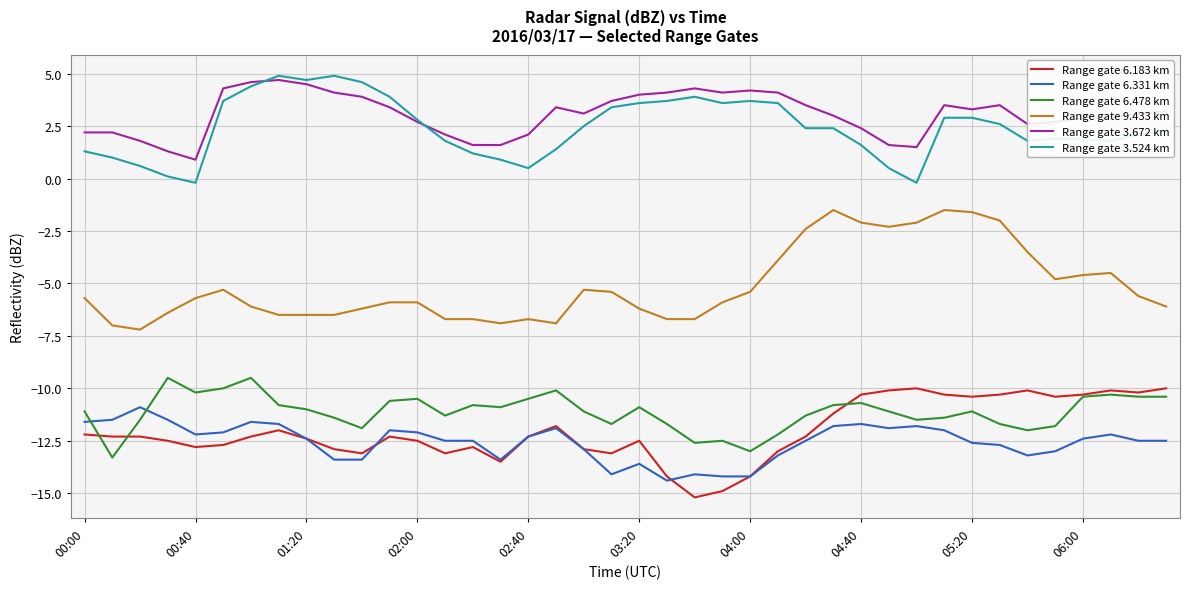

Which series has the largest range (max minus min)?

Range gate 9.433 km